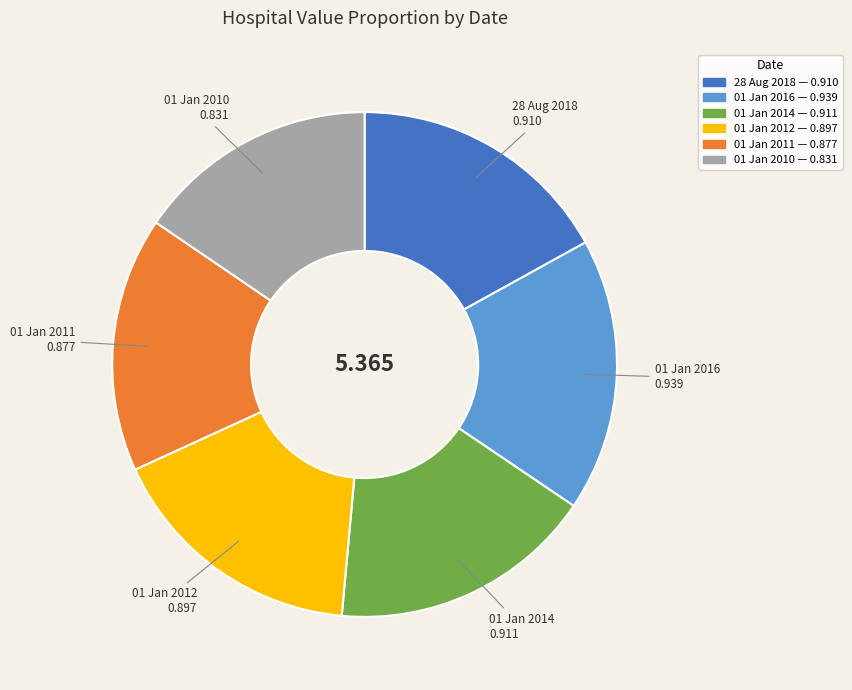

How many slices are in this pie chart?

6